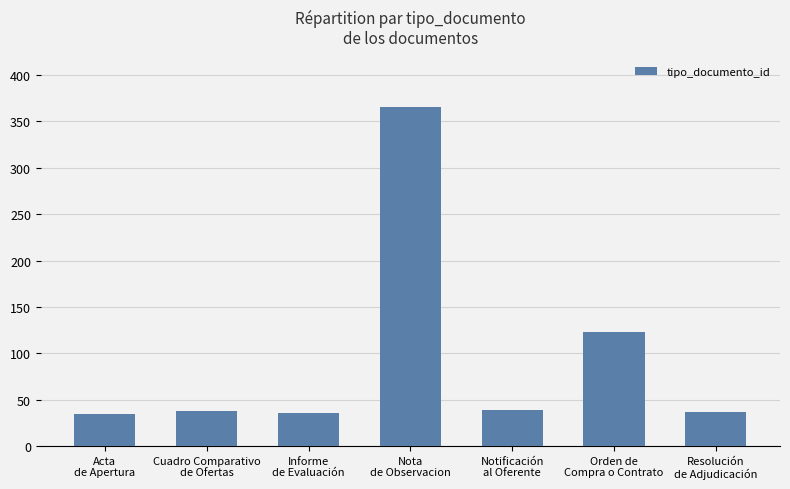

What is the sum of the values at Cuadro Comparativo
de Ofertas and Orden de
Compra o Contrato?

161